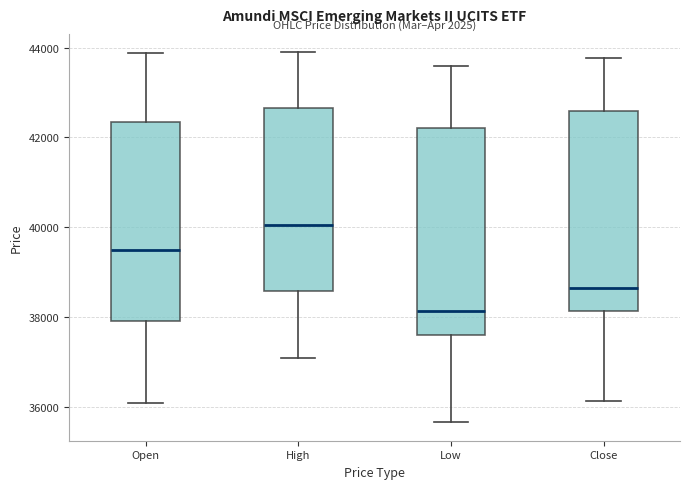

Which box's median line is the highest?

High